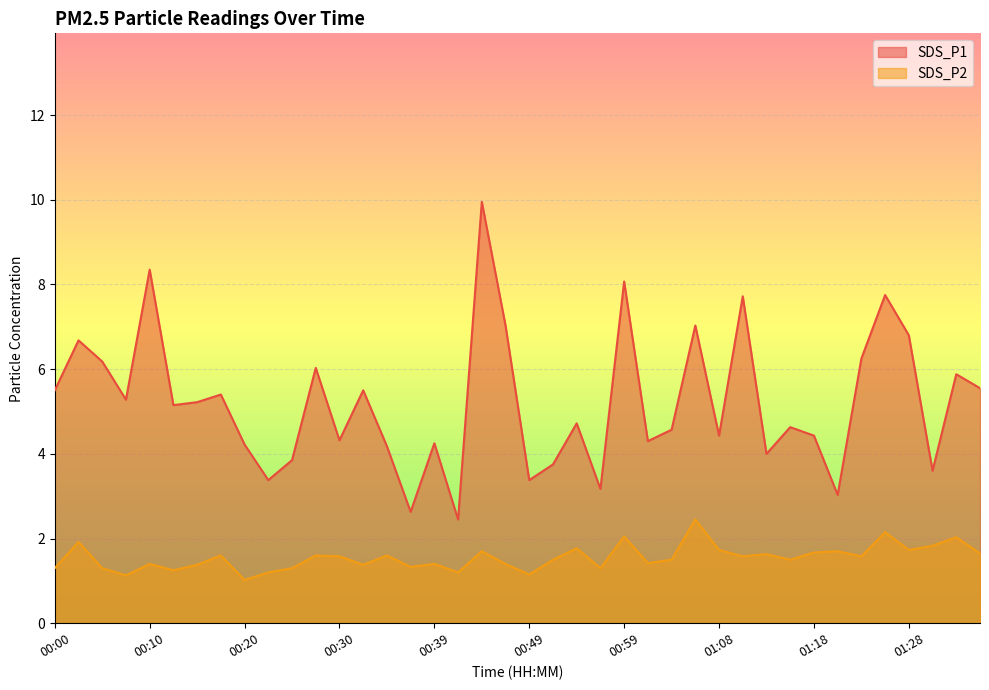

At which category does SDS_P2 reach its first local valley?

00:08